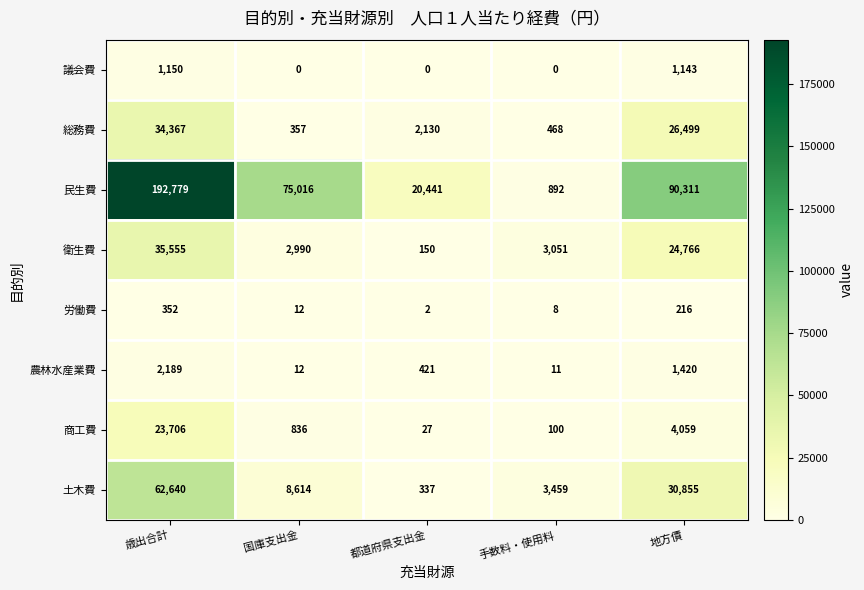

The 商工費 series shows 4059 at 地方債. True or false?

True